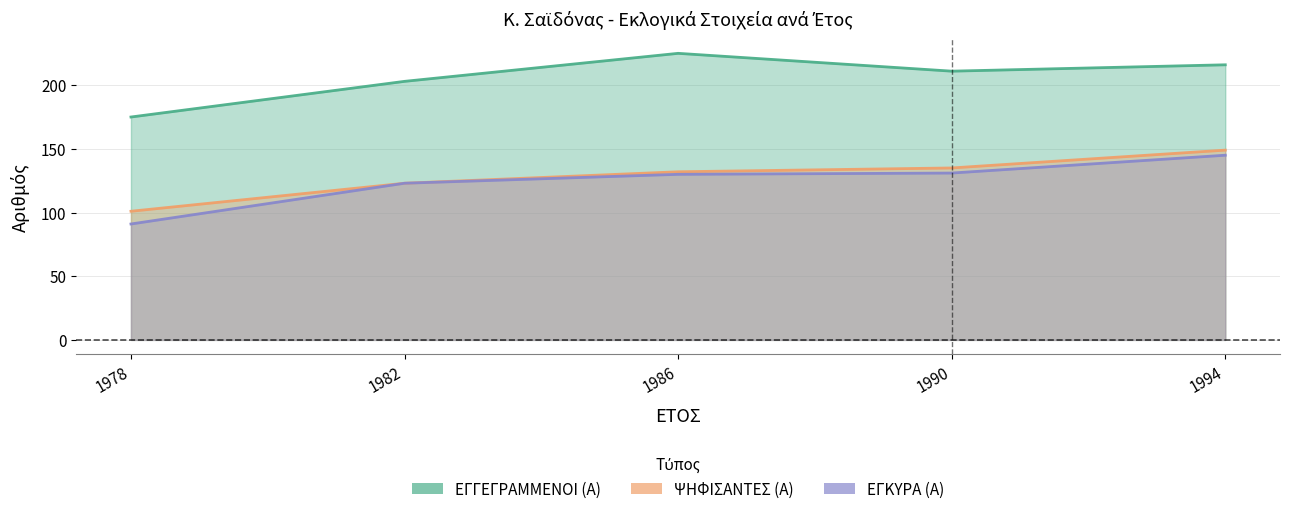

What is the value of the ΕΓΓΕΓΡΑΜΜΕΝΟΙ (Α) point at the 5th from the left?

216